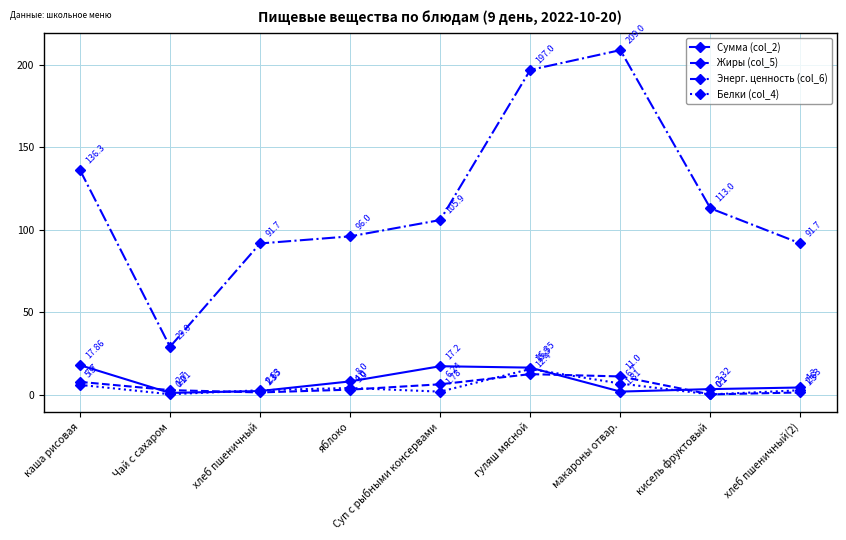

True or false: Белки (col_4) and Энерг. ценность (col_6) cross at least once.

False